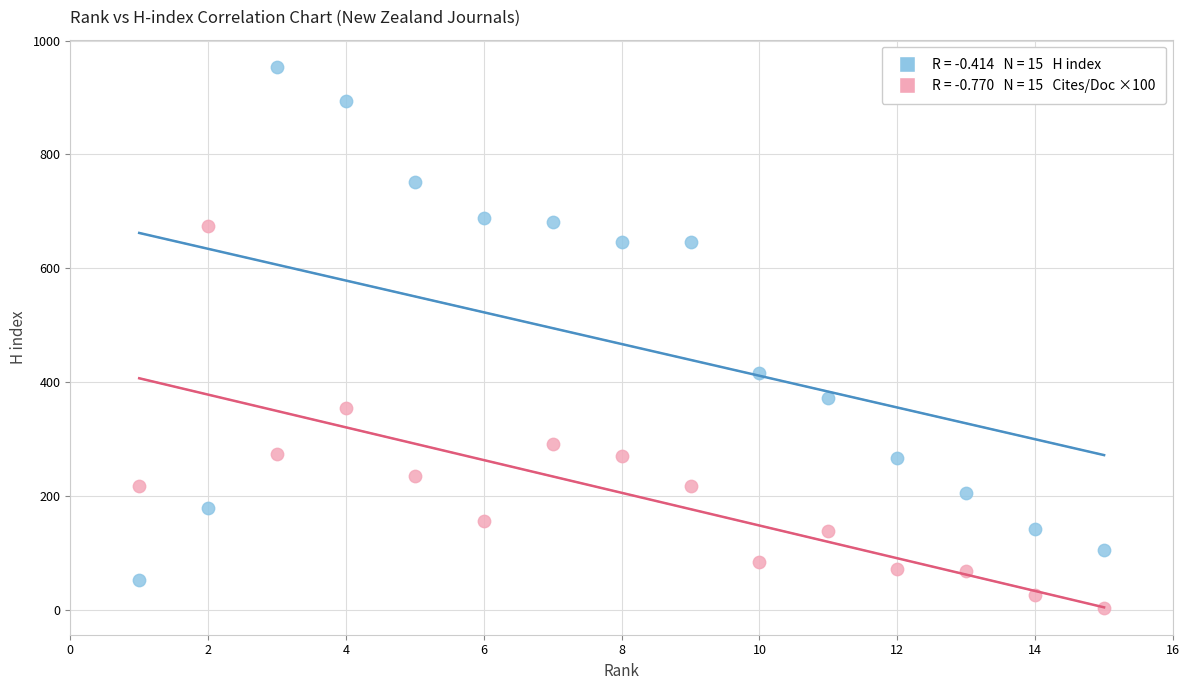

Across all data points, what is the range of Y values (max minus min)?

950.0